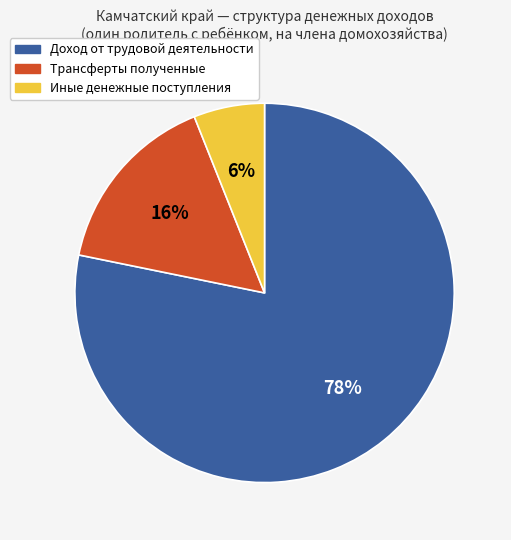

Does any single category account for the majority?

Yes